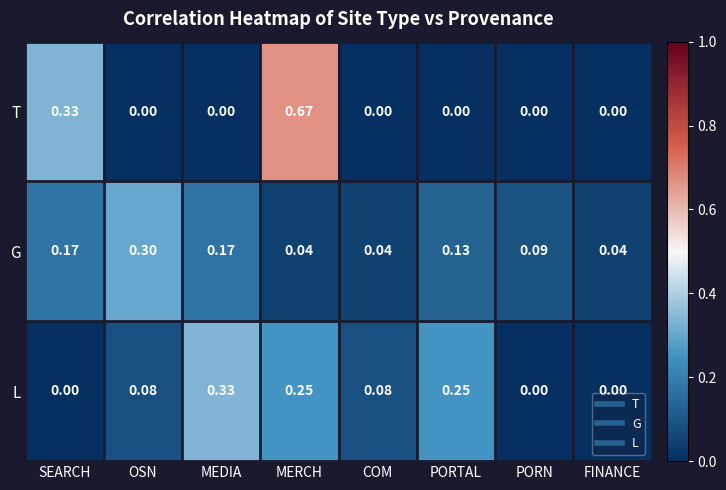

List the series in order of their overall mean, highest first.

T, L, G